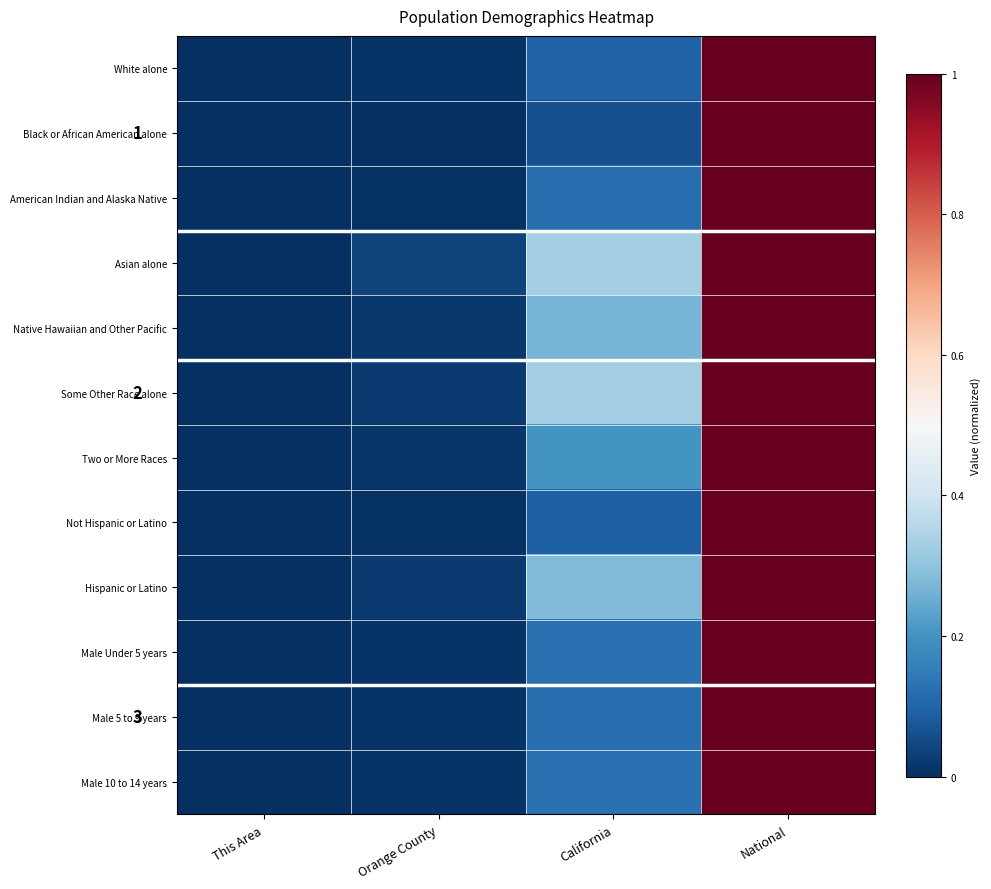

Which label corresponds to the smallest value in the chart?

This Area